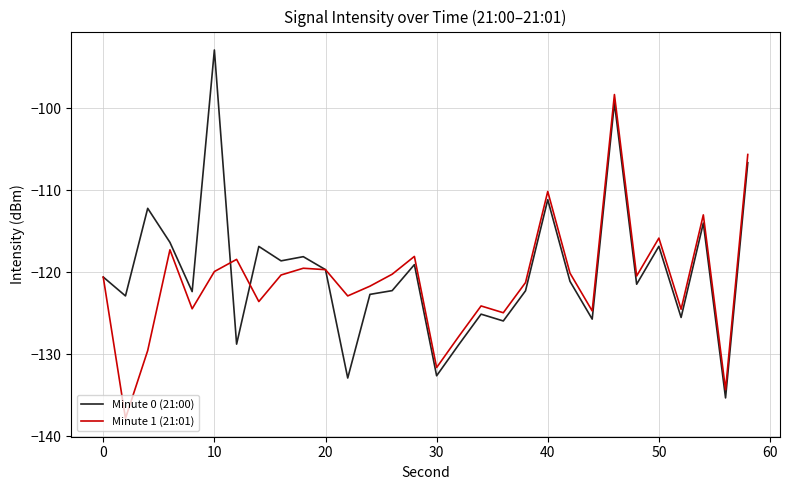

Rank the series by their maximum value, from highest to lowest.

Minute 0 (21:00), Minute 1 (21:01)